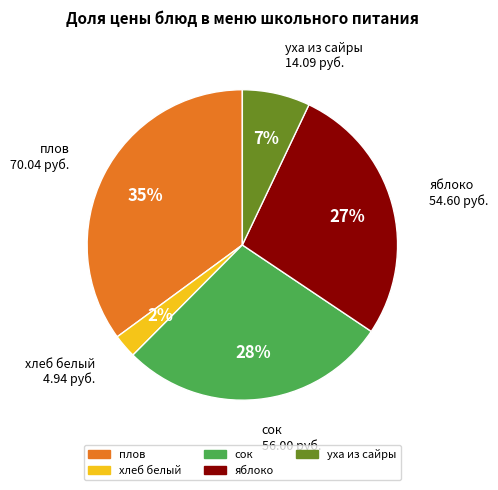

Is there any slice that represents more than half of the pie?

No